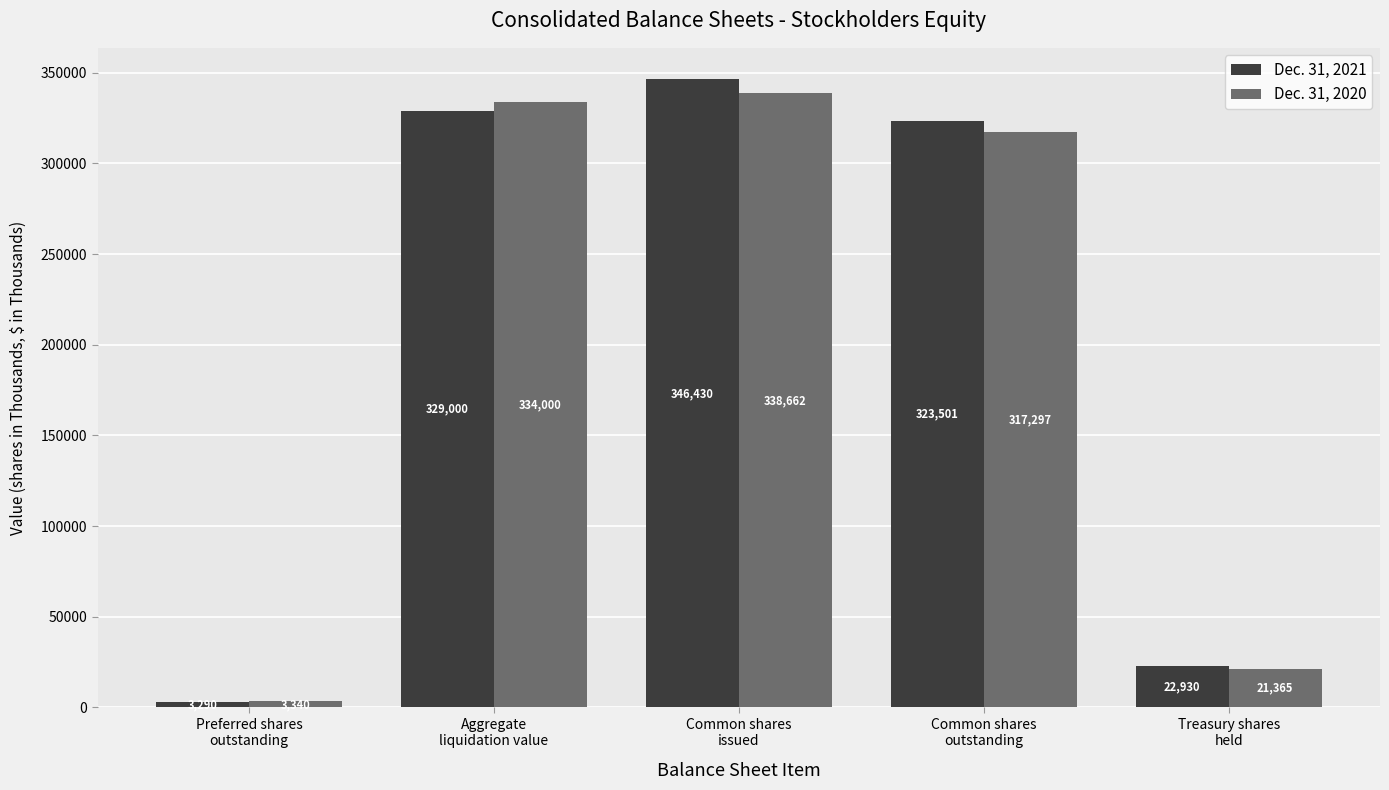

Reading left to right, list all the values displayed in this chart.

Dec. 31, 2021: 3290	329000	346430	323501	22930
Dec. 31, 2020: 3340	334000	338662	317297	21365